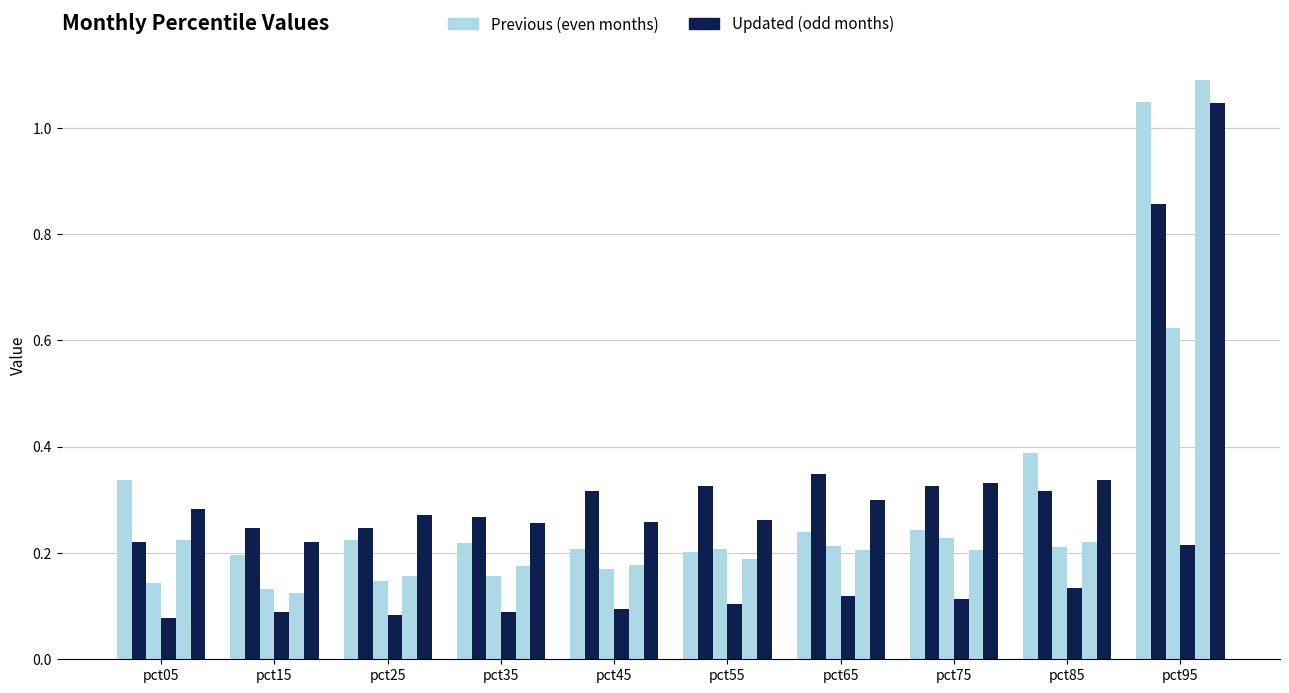

What is the minimum value shown in the chart?

0.1